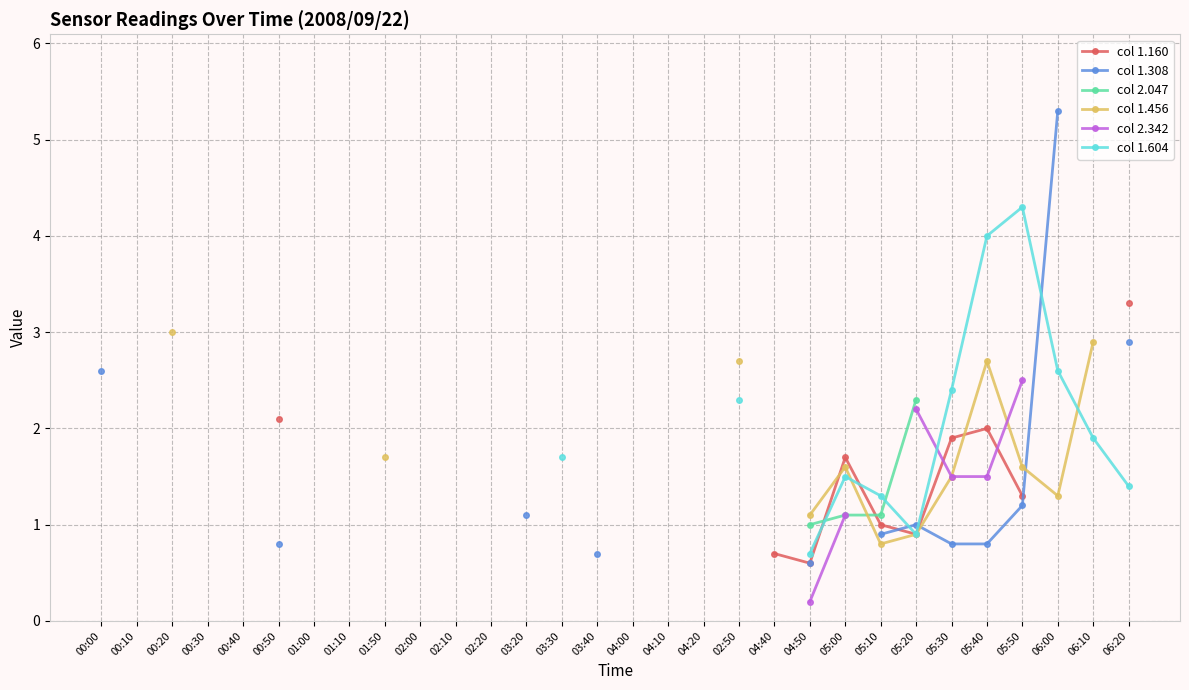

How many lines are shown in the chart?

6